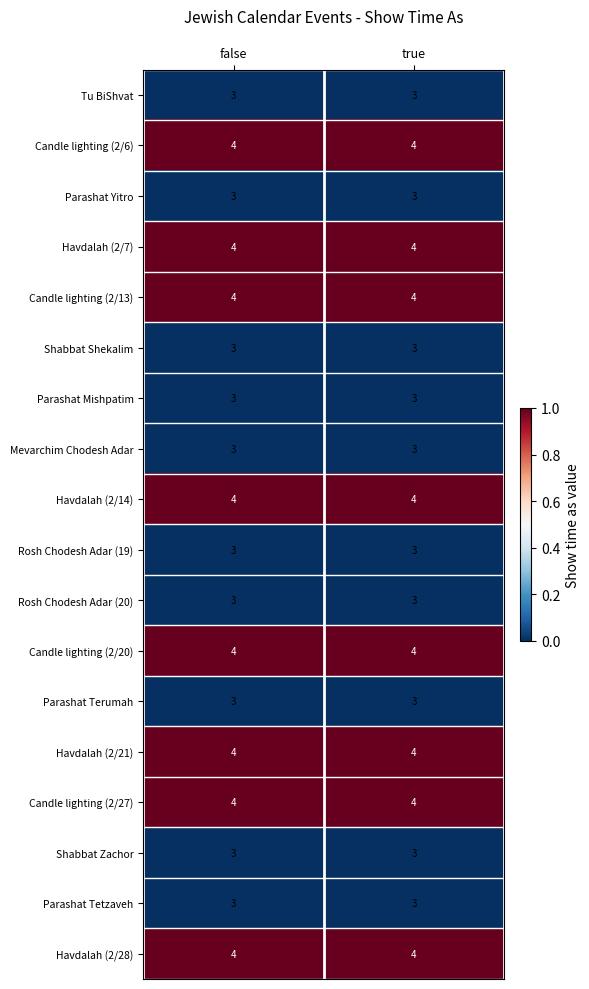

Count the number of categories in the chart.

2